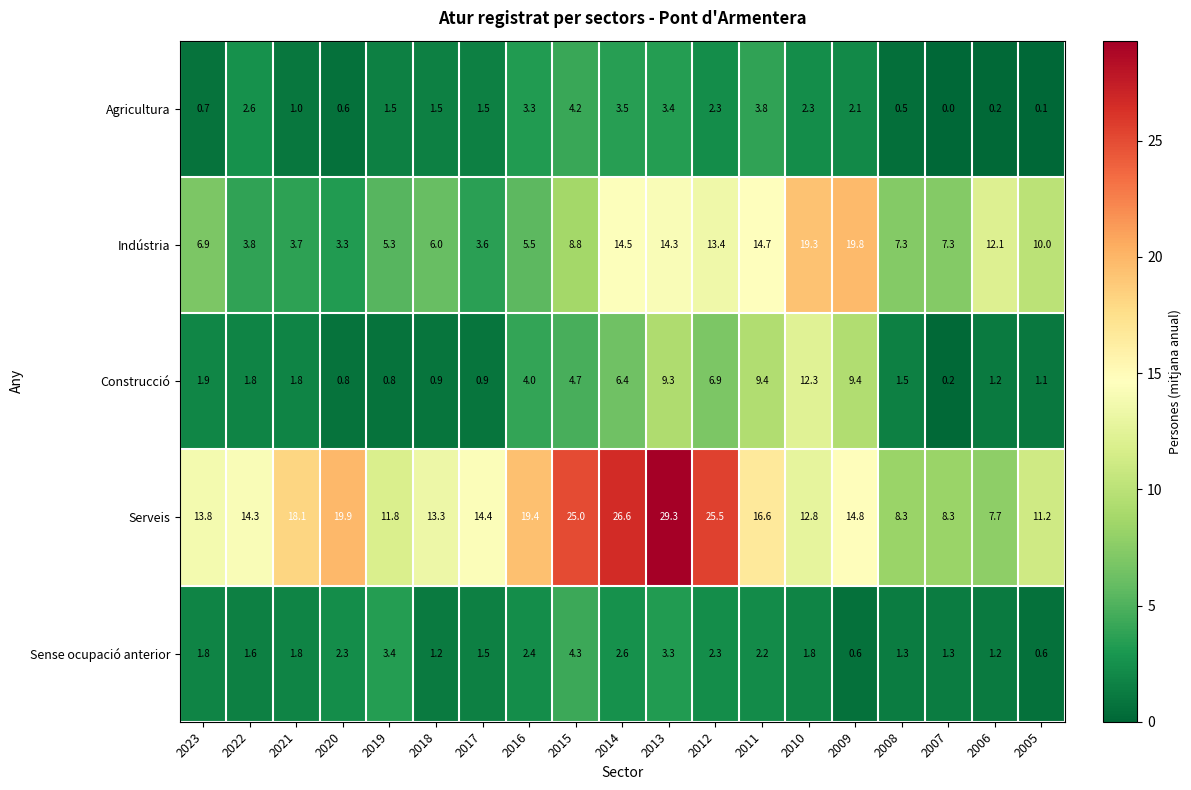

What value does the Indústria series have at 2021?

3.7